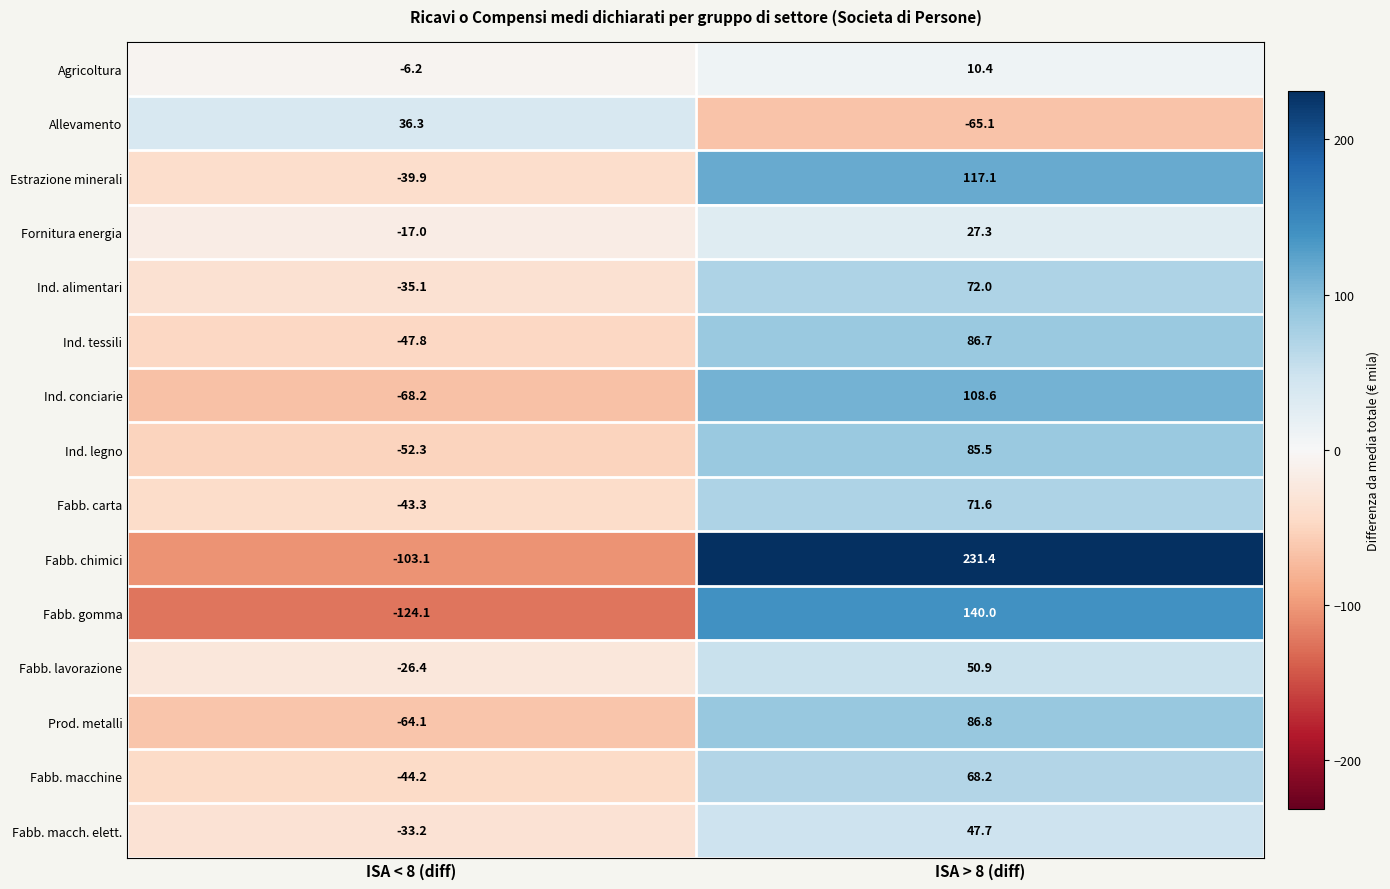

Is it true that Fabb. macchine equals -44.2 at ISA < 8 (diff)?

True